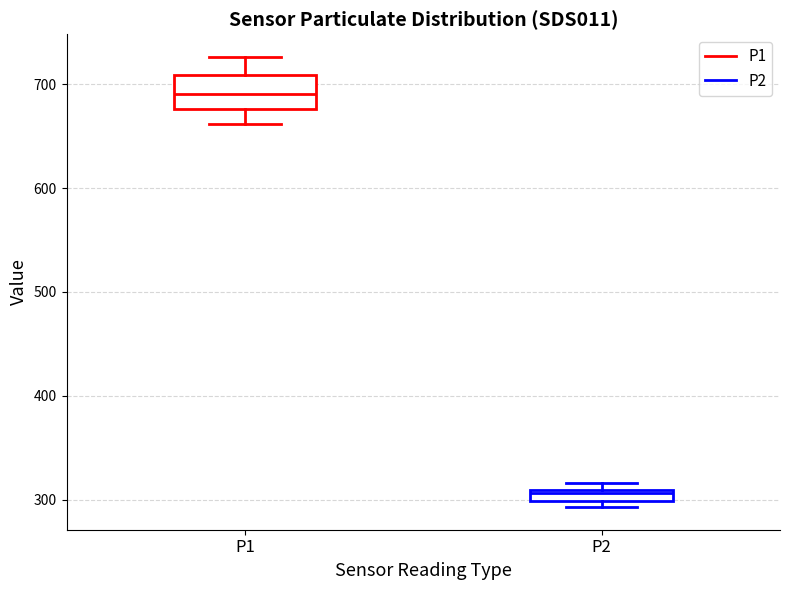

Which box is the tallest, from its lower edge to its upper edge?

P1